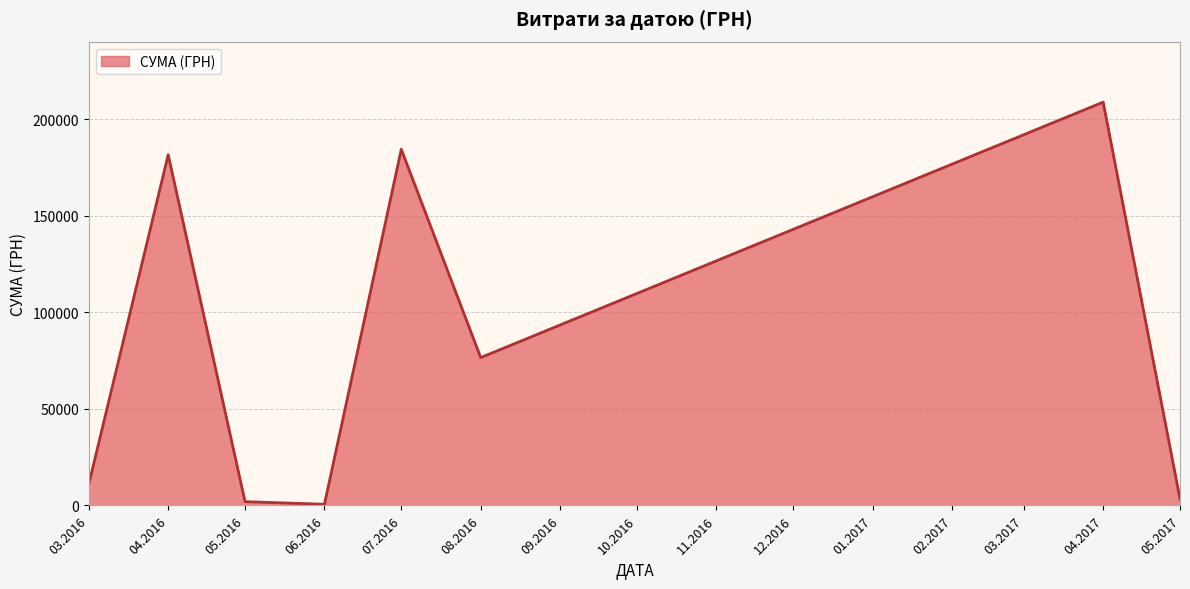

Does the chart have visible grid lines?

Yes